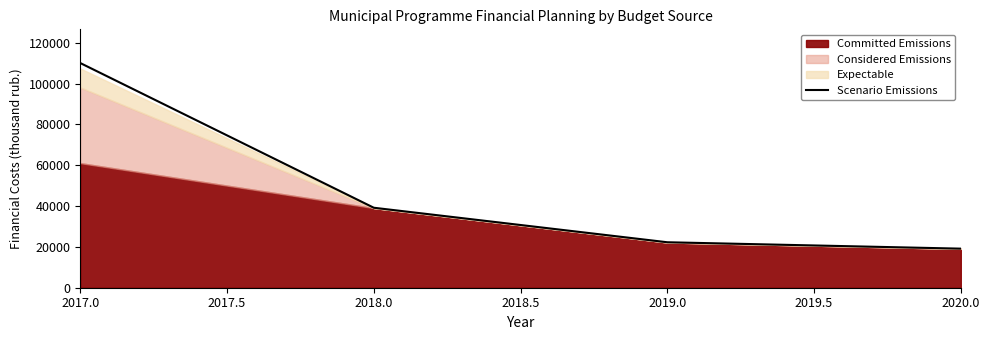

True or false: the data shows 110094.4 at 2017.0.

True